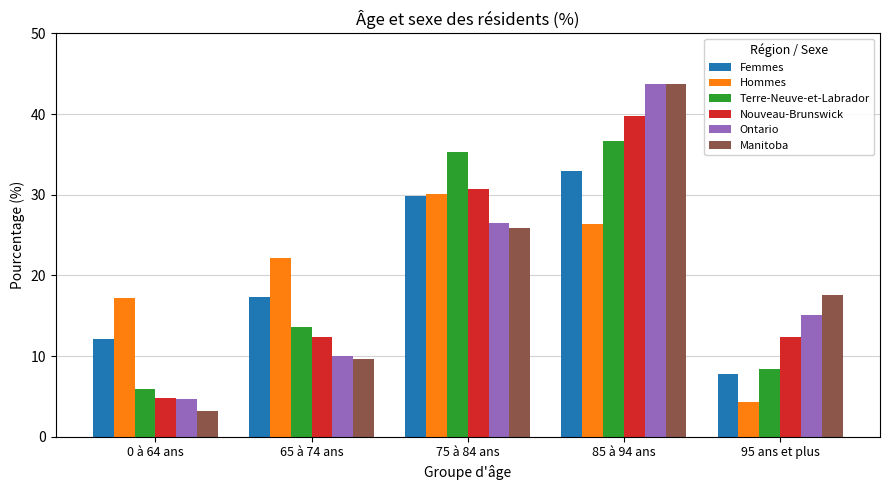

Rank the categories by Ontario value from lowest to highest.

0 à 64 ans, 65 à 74 ans, 95 ans et plus, 75 à 84 ans, 85 à 94 ans